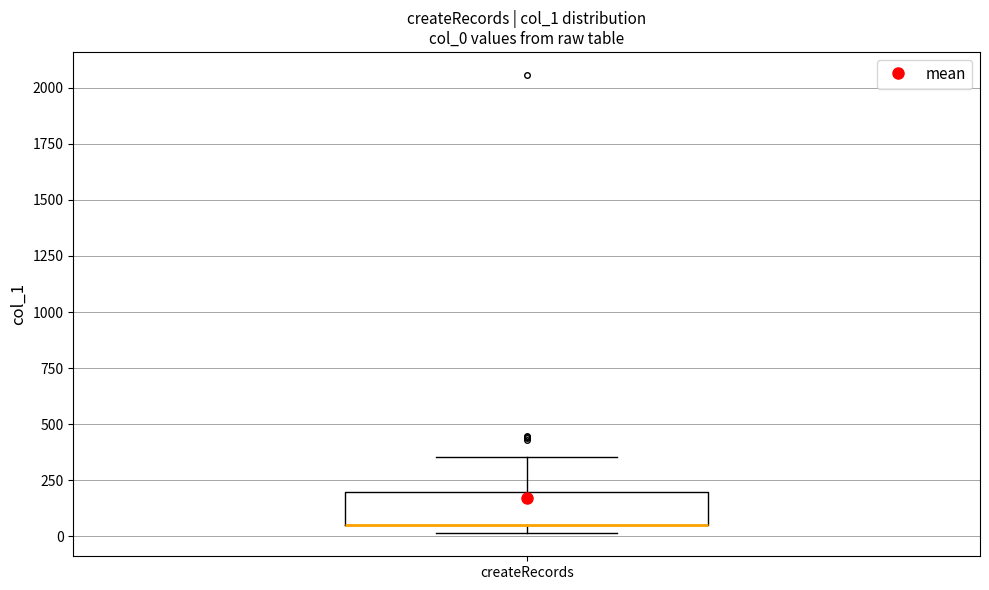

Transcribe this box plot: give where the median line is, the range the box spans, and where the two whiskers end, as read against the y-axis. The values are not printed on the chart, so give them approximately, as read against the axis.

median 50 (drawn on the box's lower edge), box 50 to 200, whiskers 0 to 350